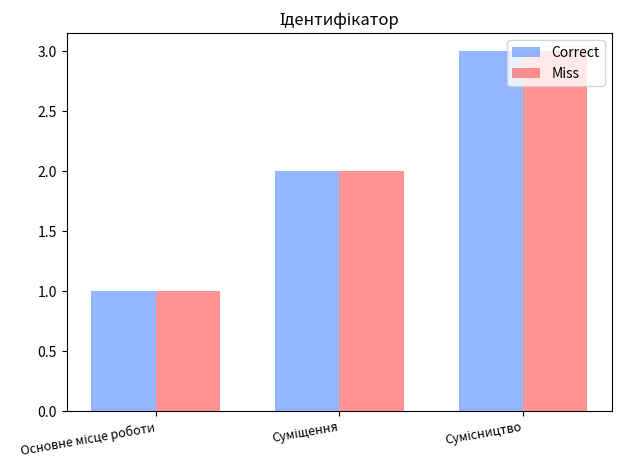

What is the highest value of the Correct series?

3